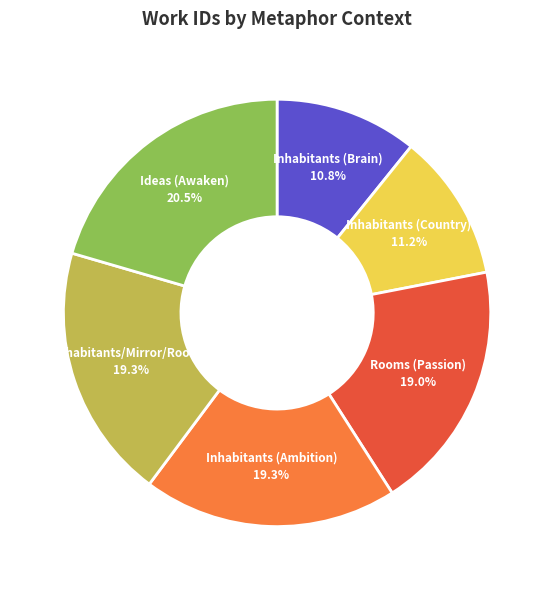

Is there a majority slice in this chart?

No